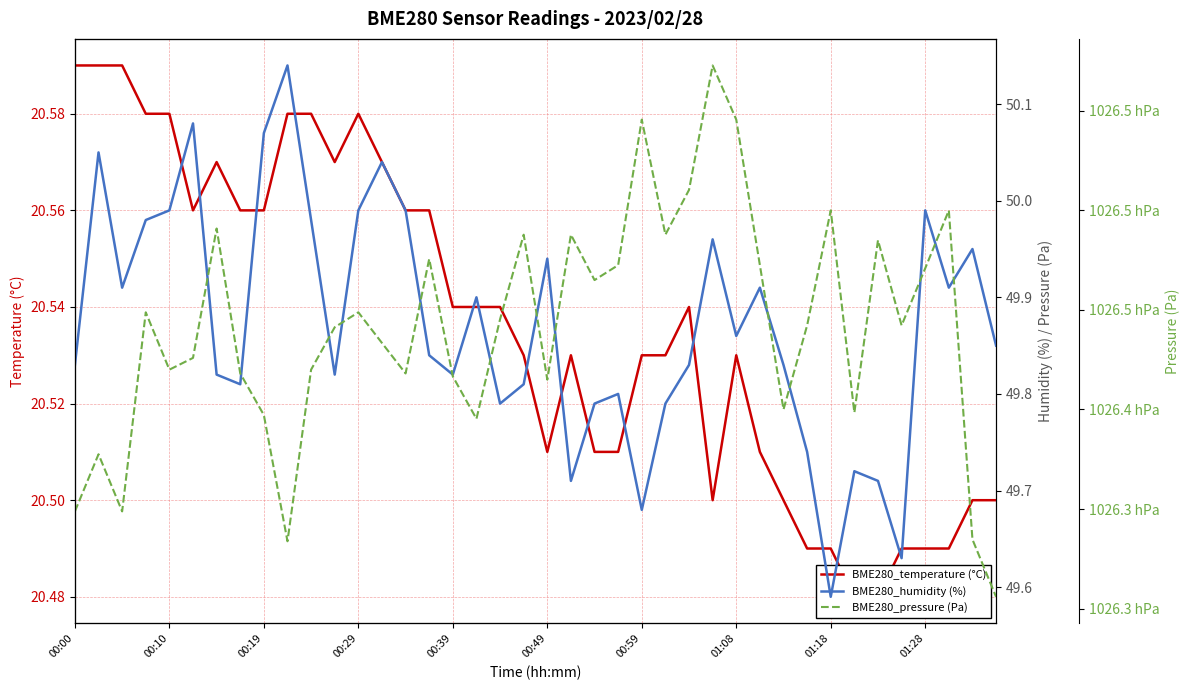

Is the value of BME280_humidity (%) at 26 greater than the value of BME280_pressure (Pa) at 01:28?

No